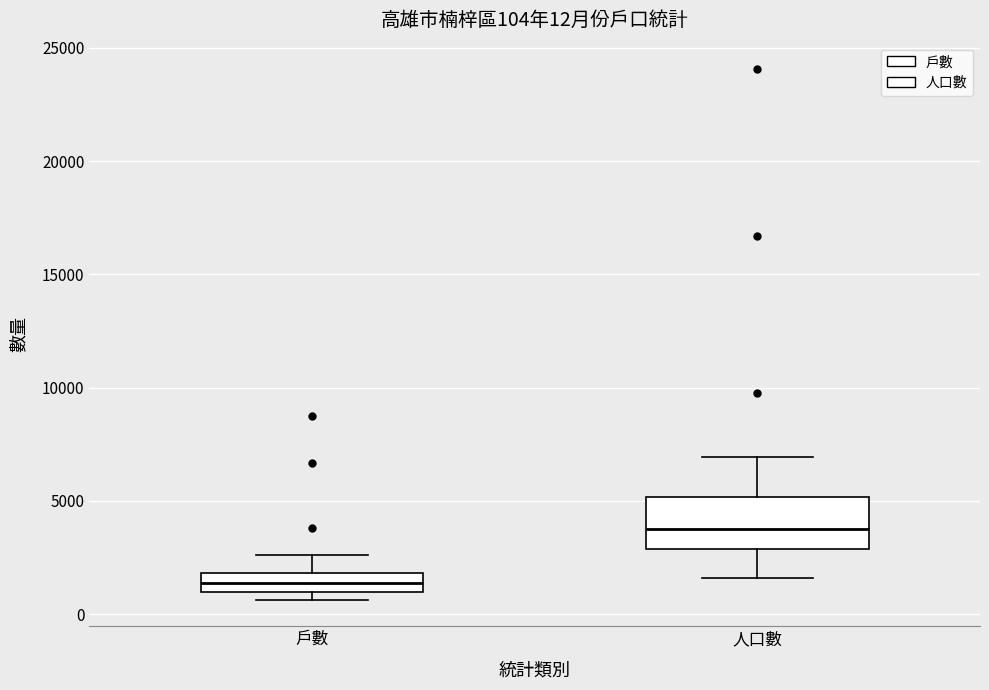

Comparing the boxes themselves (not the whiskers), which one is the tallest?

人口數